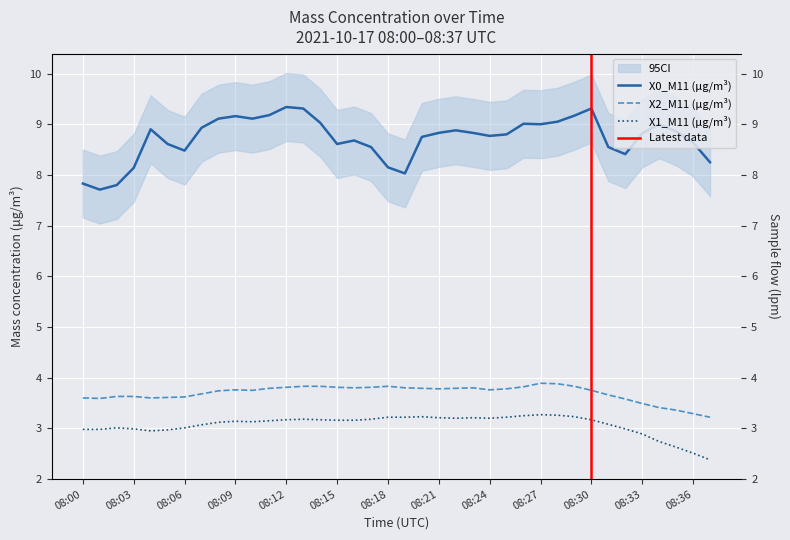

Between 08:11 and 08:23, which series saw the biggest shift?

X0_M11 (μg/m³)